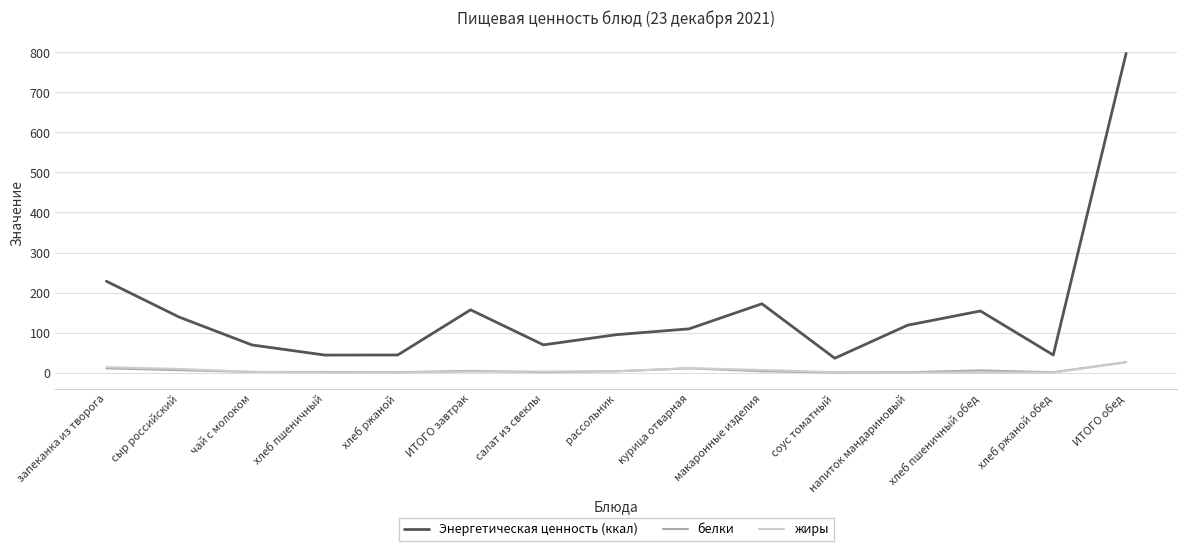

Is it true that Энергетическая ценность (ккал) equals 69.0 at чай с молоком?

True